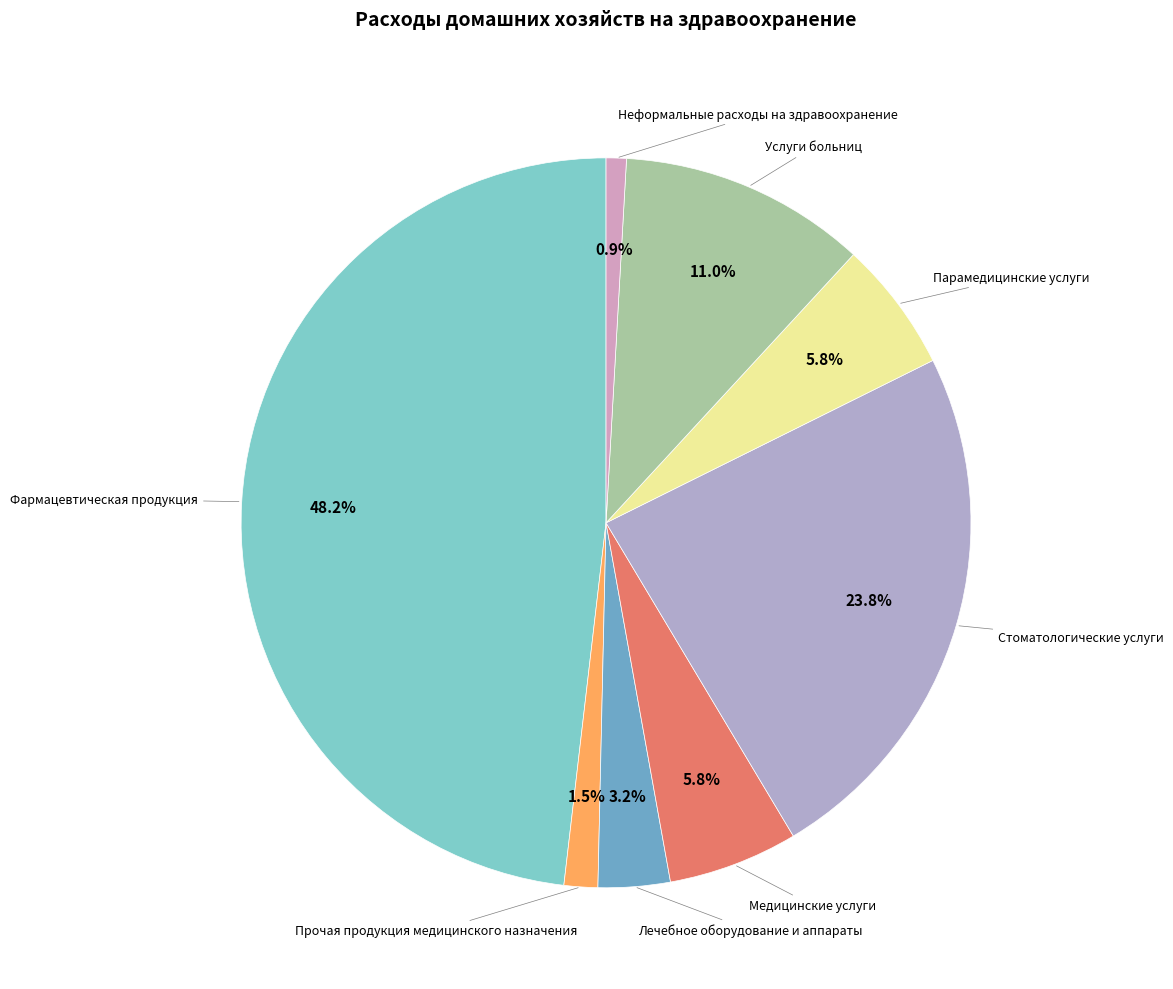

What is the smallest slice in the pie chart?

Неформальные расходы на здравоохранение